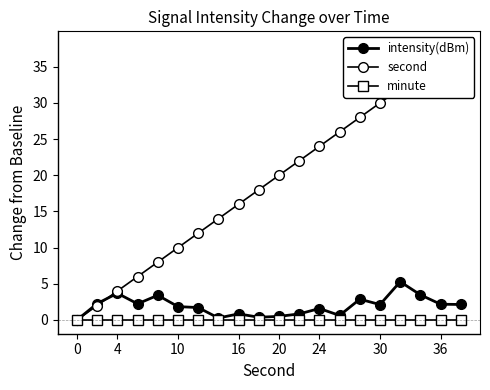

At how many categories does at least one series exceed 35?

2